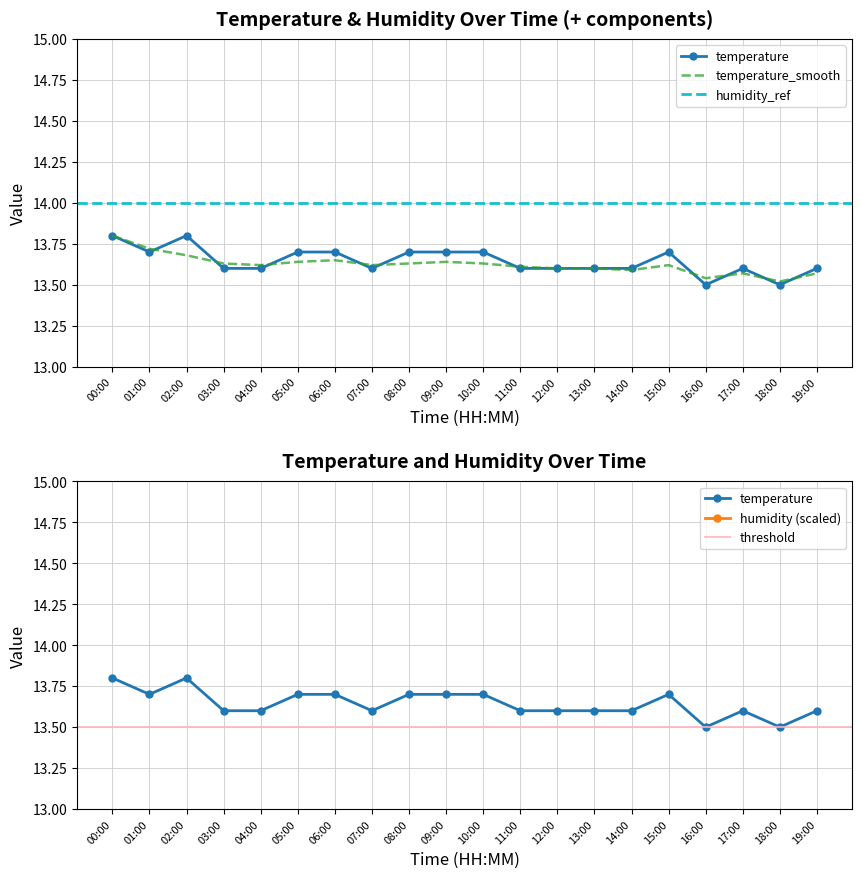

What is the difference between the maximum and minimum values in the temperature_smooth series?

0.3